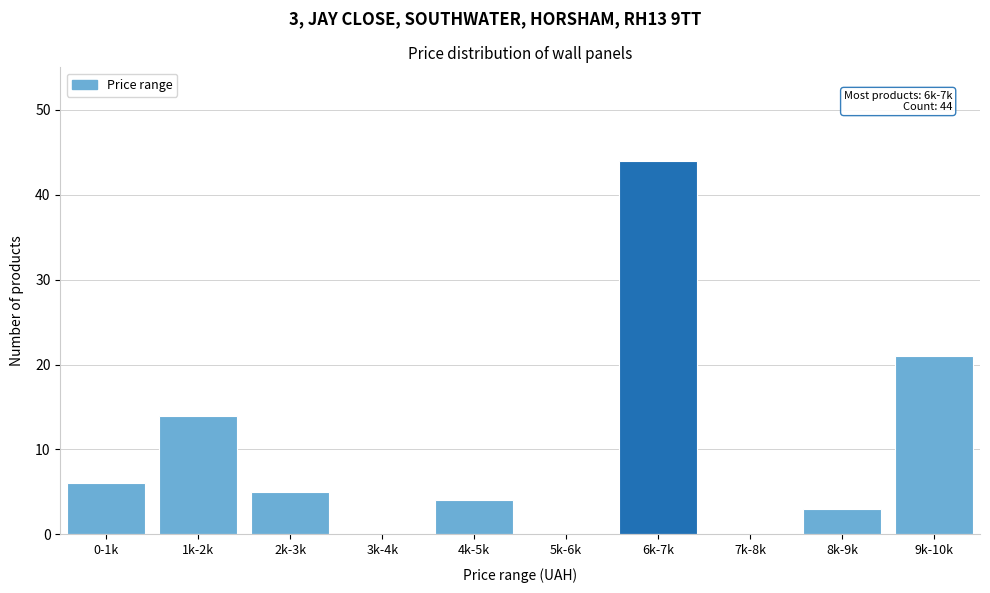

Reading left to right, list all the values displayed in this chart.

0-1k=6	1k-2k=14	2k-3k=5	3k-4k=0	4k-5k=4	5k-6k=0	6k-7k=44	7k-8k=0	8k-9k=3	9k-10k=21